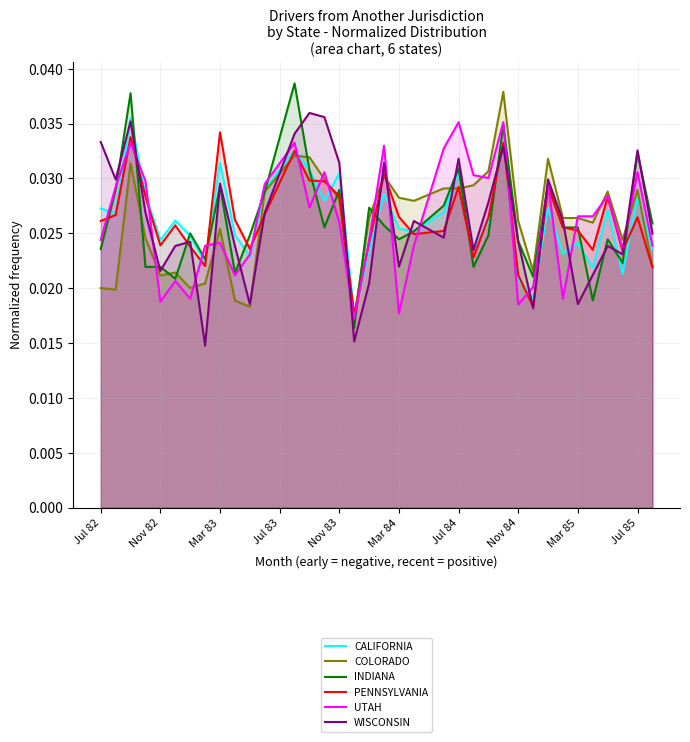

True or false: INDIANA has more than 1 interior local peaks.

True